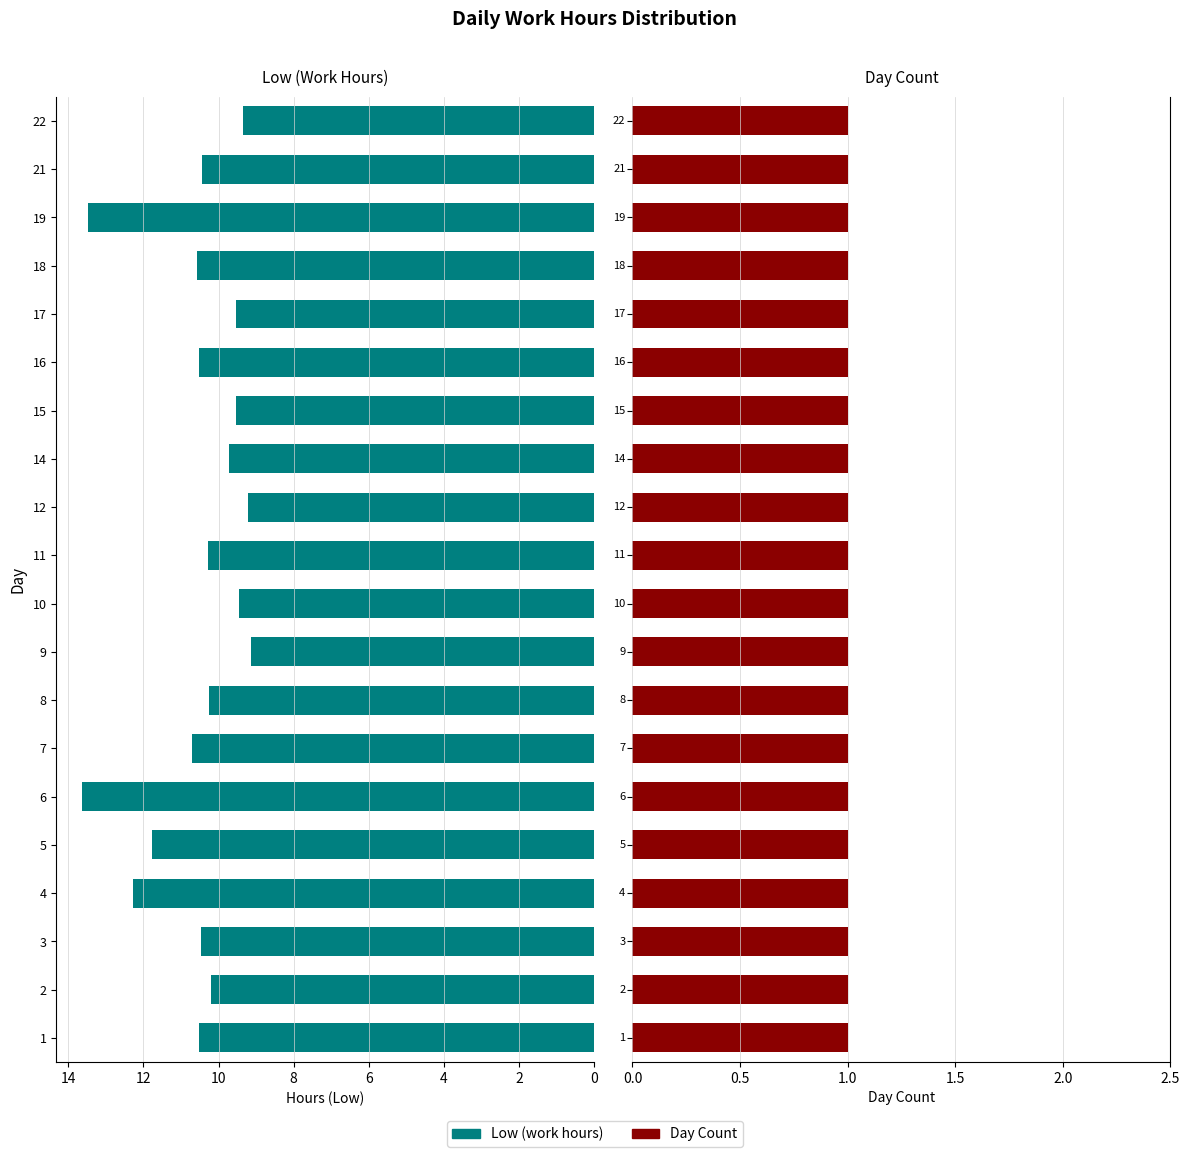

Which series has the widest spread of values?

Low